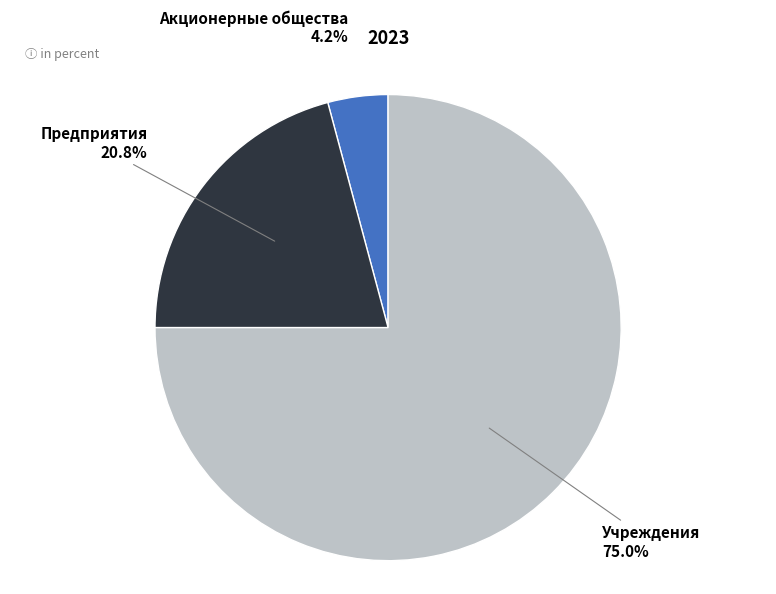

How many slices are in this pie chart?

3